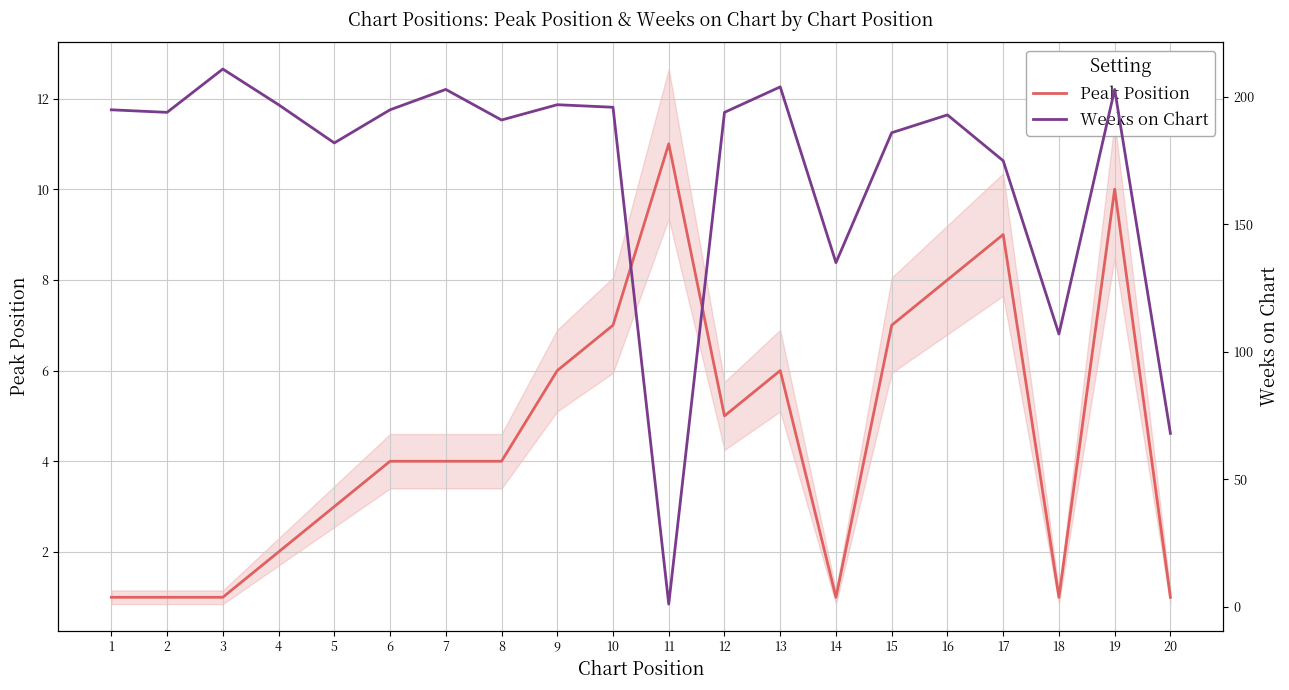

What is the sum of all Weeks on Chart values?

3427